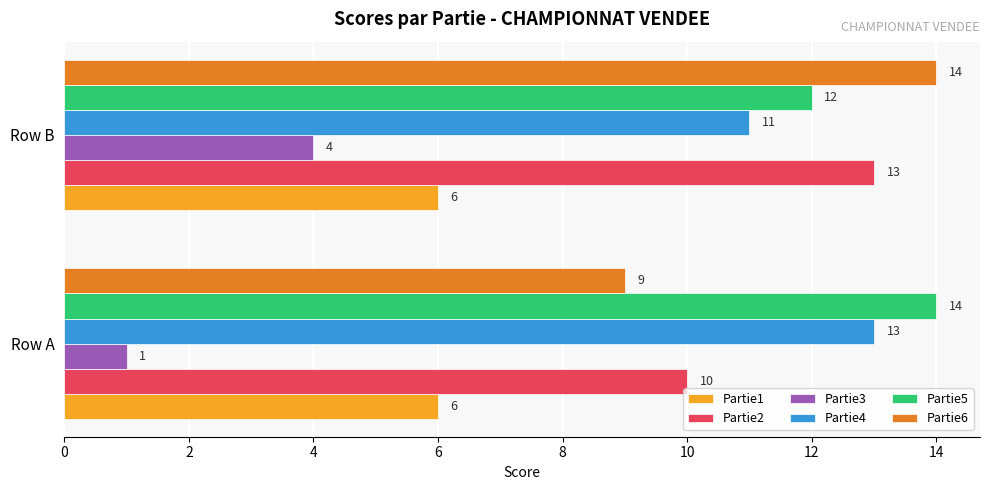

What is the minimum value shown in the chart?

1